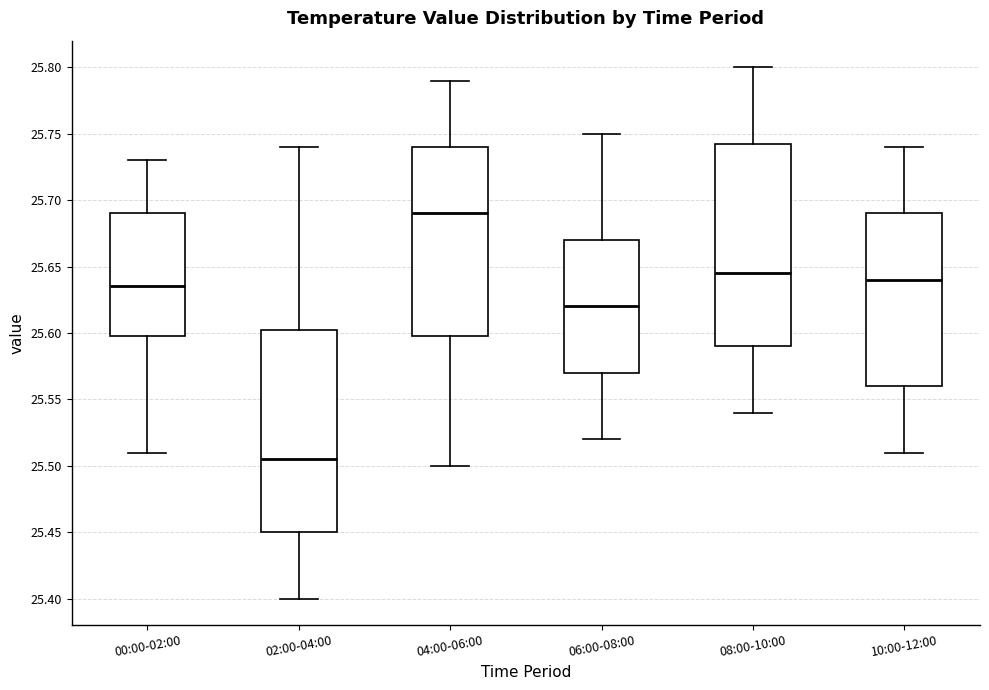

Reading left to right, read every box against the y-axis: the position of its median line, the range the box covers, and the ends of its whiskers. The values are not printed on the chart, so give them approximately, as read against the axis.

00:00-02:00: median 25.635, box 25.600 to 25.690, whiskers 25.510 to 25.730
02:00-04:00: median 25.505, box 25.450 to 25.605, whiskers 25.400 to 25.740
04:00-06:00: median 25.690, box 25.600 to 25.740, whiskers 25.500 to 25.790
06:00-08:00: median 25.620, box 25.570 to 25.670, whiskers 25.520 to 25.750
08:00-10:00: median 25.645, box 25.590 to 25.745, whiskers 25.540 to 25.800
10:00-12:00: median 25.640, box 25.560 to 25.690, whiskers 25.510 to 25.740